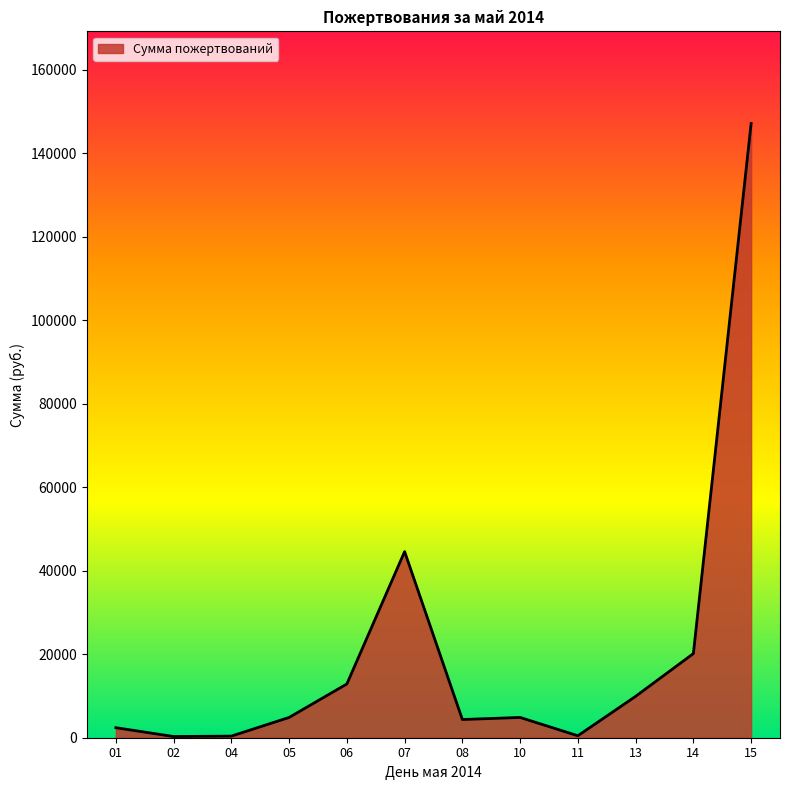

True or false: the data shows 3949.8 at 14.

False